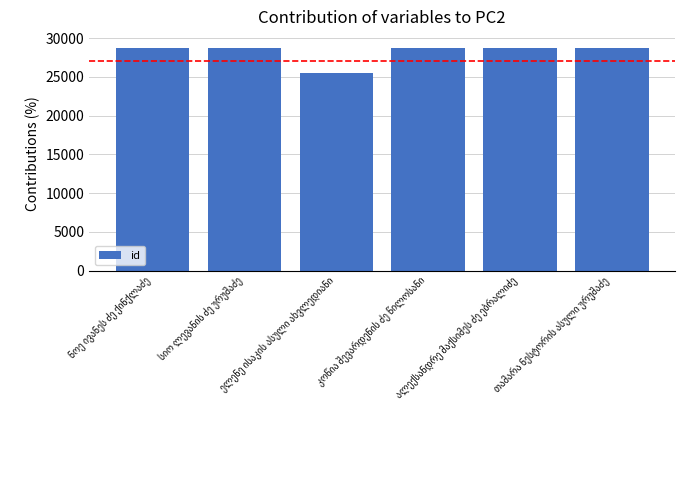

What is the difference between the maximum and minimum values?

3185